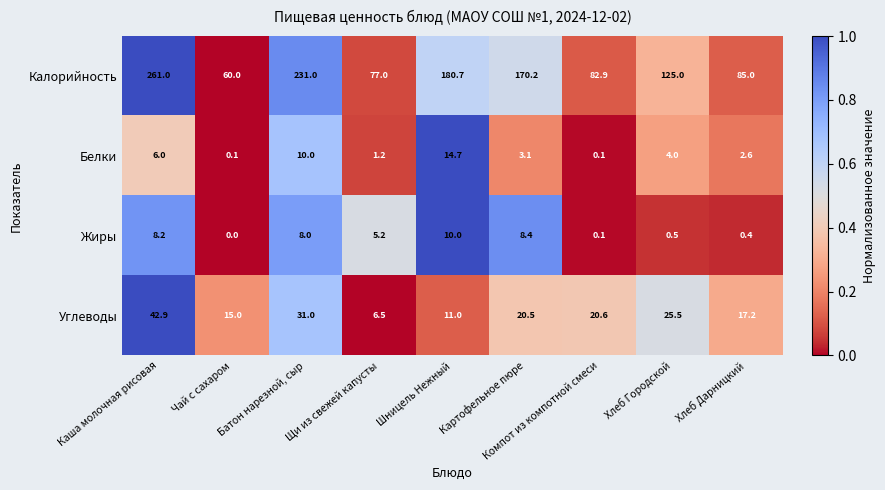

What is the total value across all series at Батон нарезной, сыр?

280.0